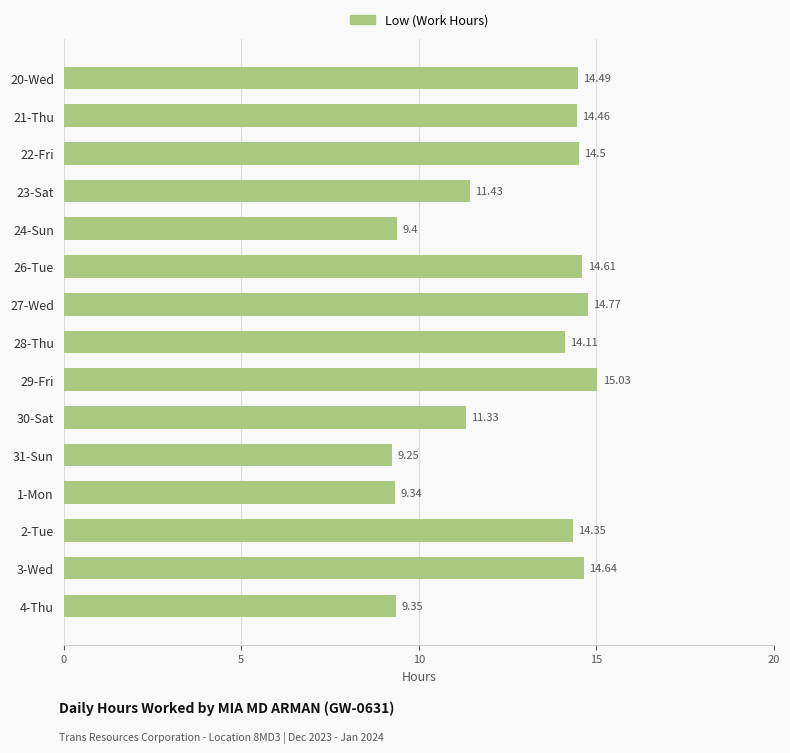

What is the difference between the maximum and second lowest values?

5.7